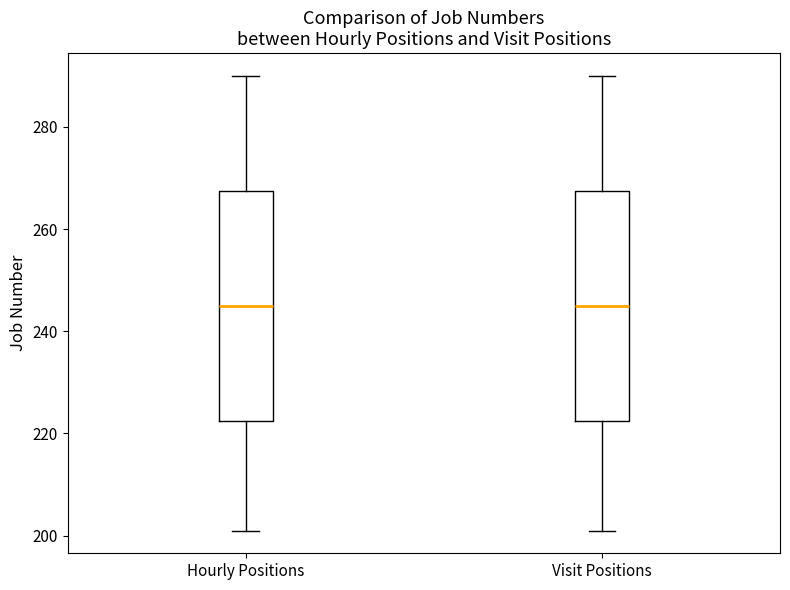

Reading left to right, transcribe this box plot: for each box, give where its median line is, the range the box spans, and where its two whiskers end, as read against the y-axis. The values are not printed on the chart, so give them approximately, as read against the axis.

Hourly Positions: median 246, box 222 to 268, whiskers 202 to 290
Visit Positions: median 246, box 222 to 268, whiskers 202 to 290